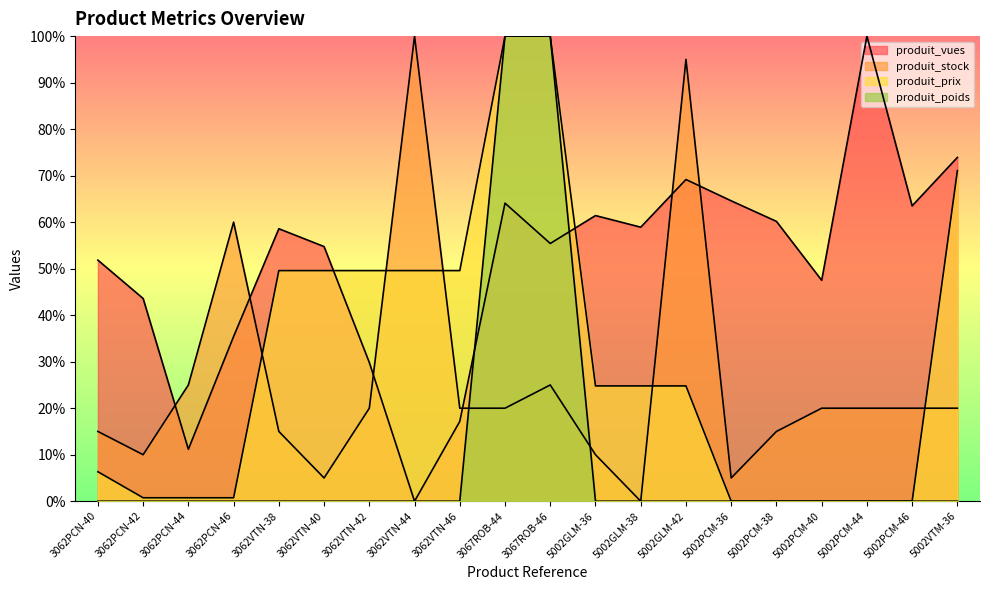

At which category is the sum across all series the highest?

3067ROB-44